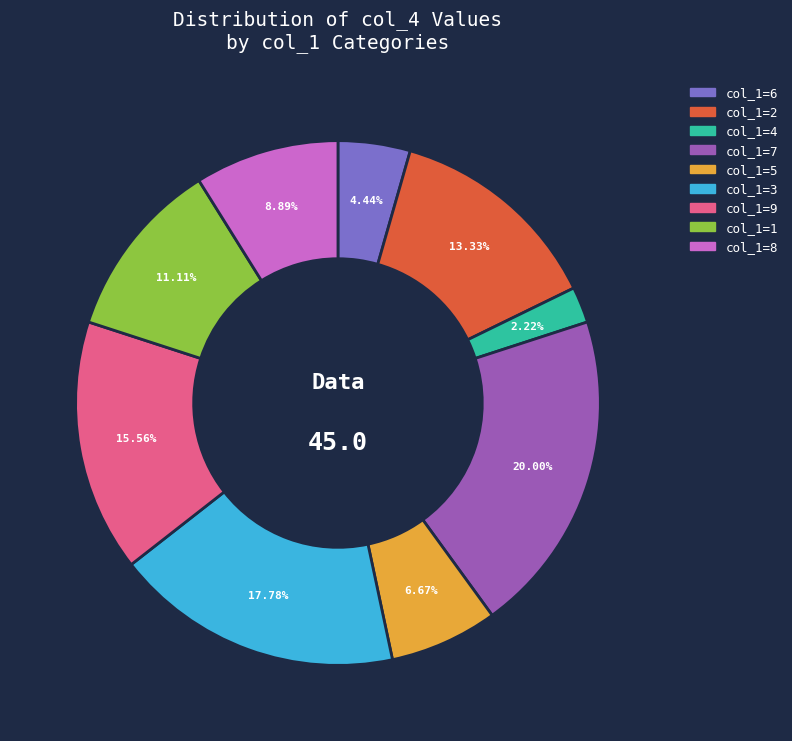

Is there any slice that represents more than half of the pie?

No